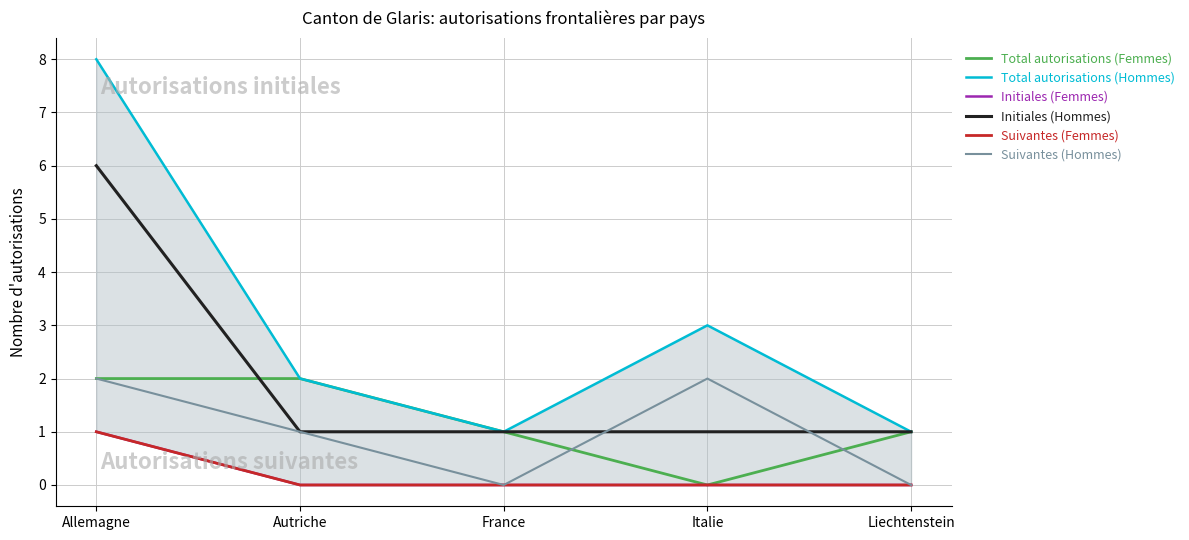

What is the maximum value for Initiales (Hommes)?

6